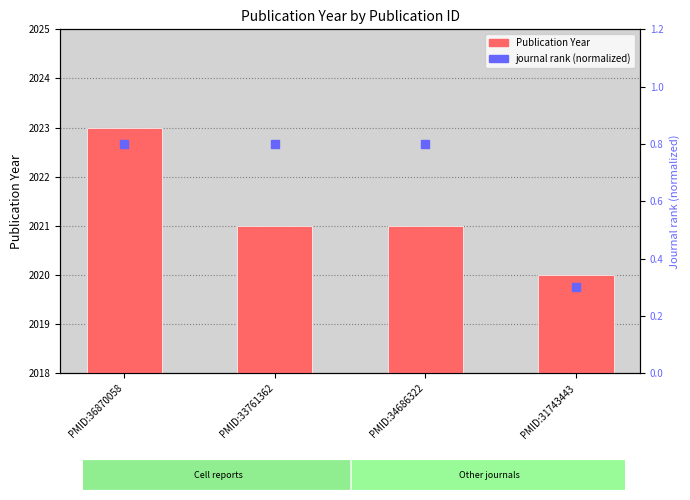

Is the value of Publication Year at PMID:36870058 greater than the value of journal rank at PMID:36870058?

Yes